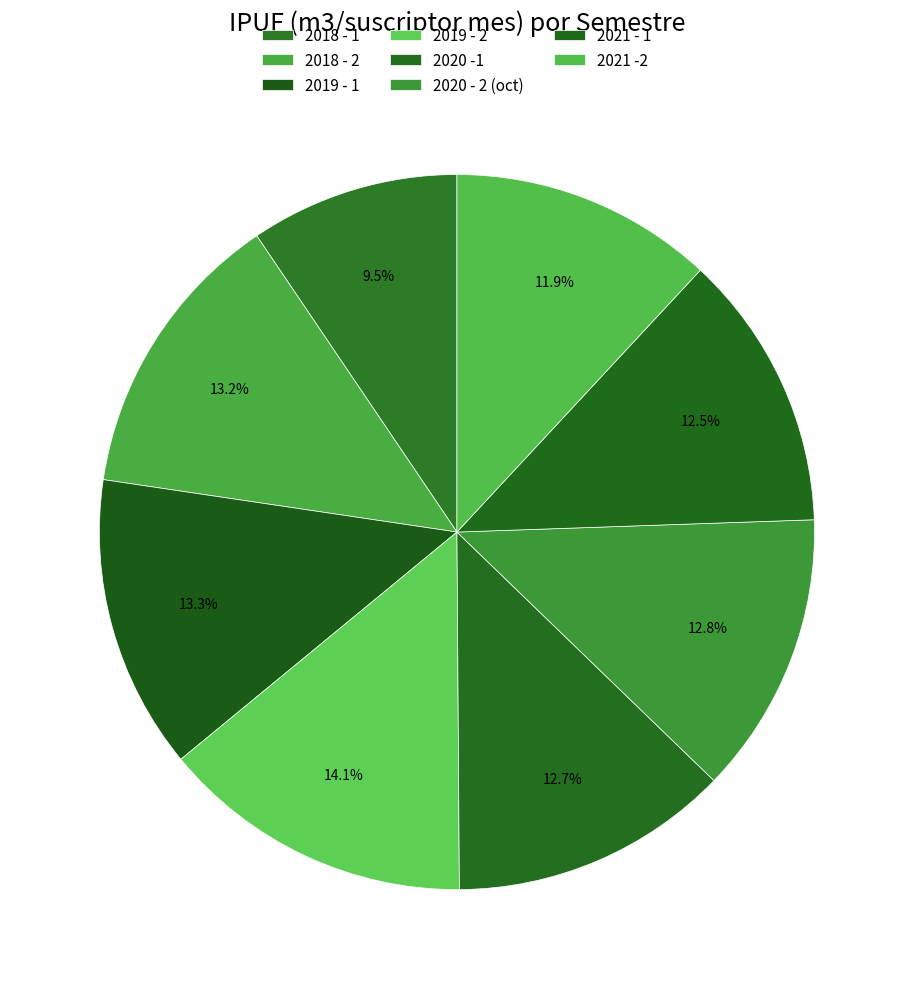

Which slice is the smallest?

2018 - 1